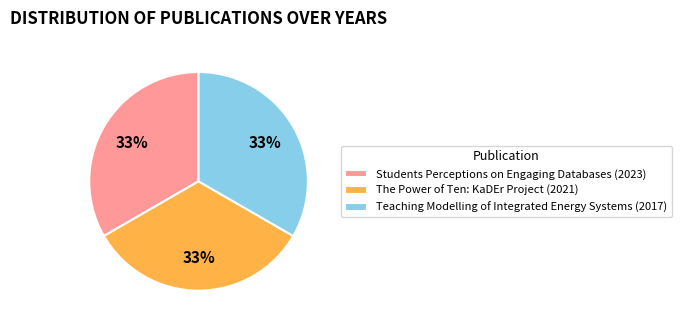

Do The Power of Ten: KaDEr Project (2021) and Teaching Modelling of Integrated Energy Systems (2017) together represent more than half of the pie?

Yes